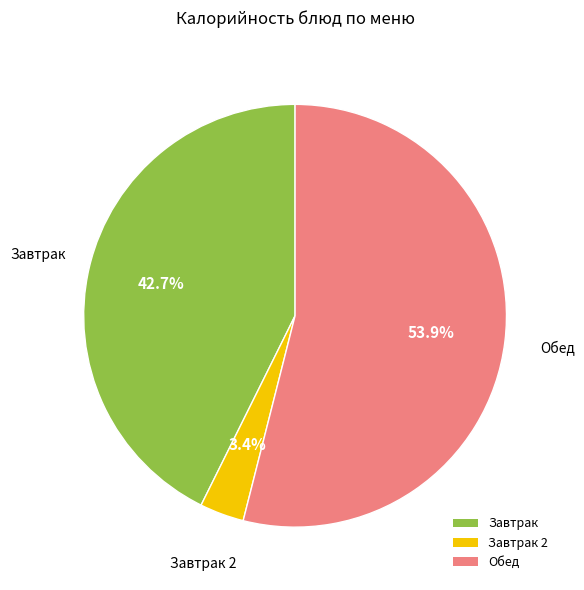

Rank the categories by value from lowest to highest.

Завтрак 2, Завтрак, Обед